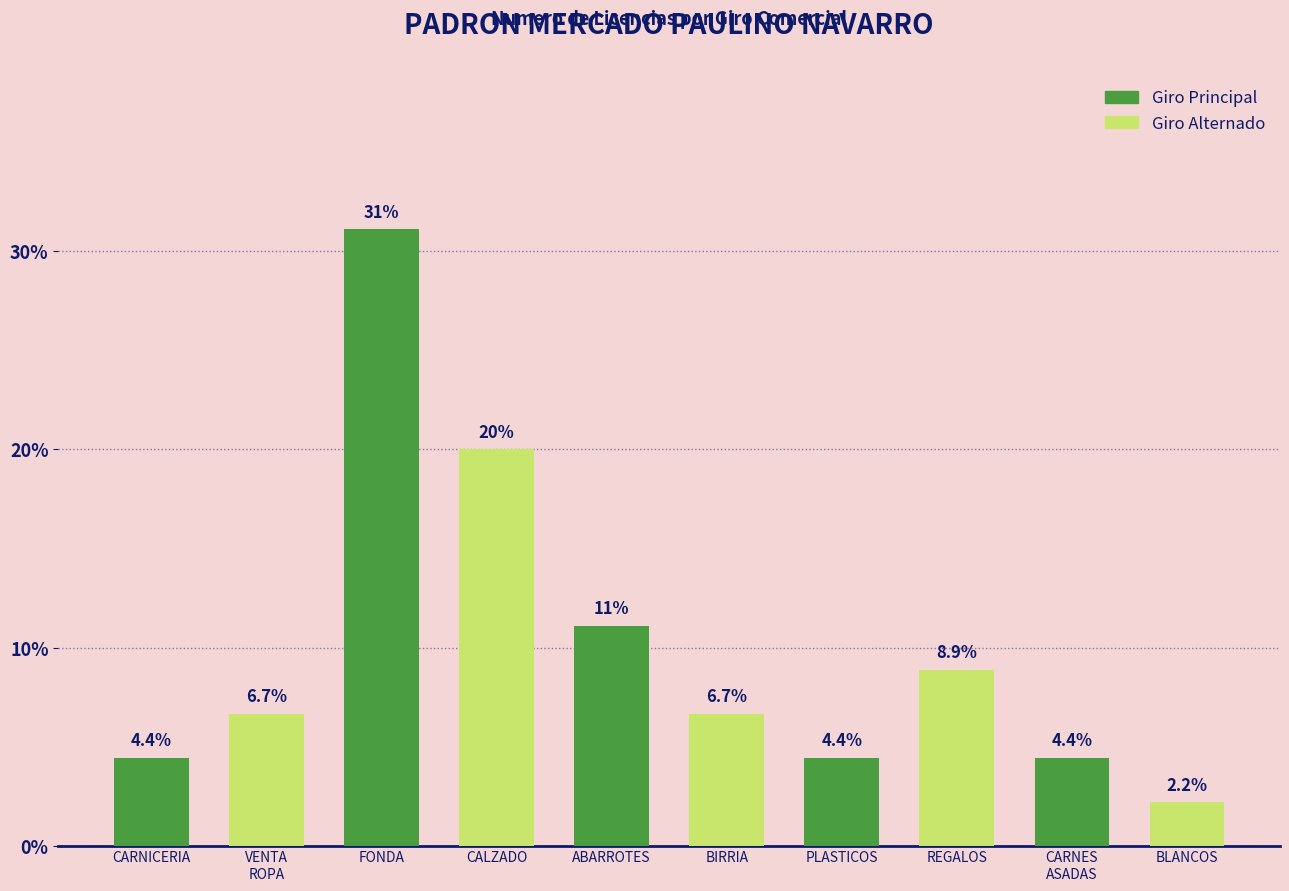

Reading right to left, transcribe all the data shown in this chart.

BLANCOS=2.2	CARNES
ASADAS=4.4	REGALOS=8.9	PLASTICOS=4.4	BIRRIA=6.7	ABARROTES=11.1	CALZADO=20.0	FONDA=31.1	VENTA
ROPA=6.7	CARNICERIA=4.4